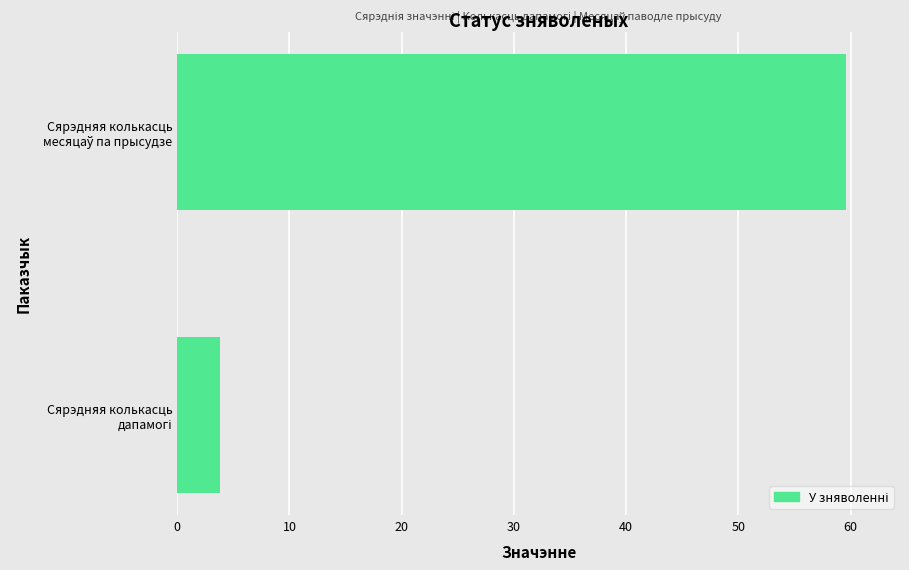

Reading top to bottom, what are all the values shown in this chart?

59.6	3.8